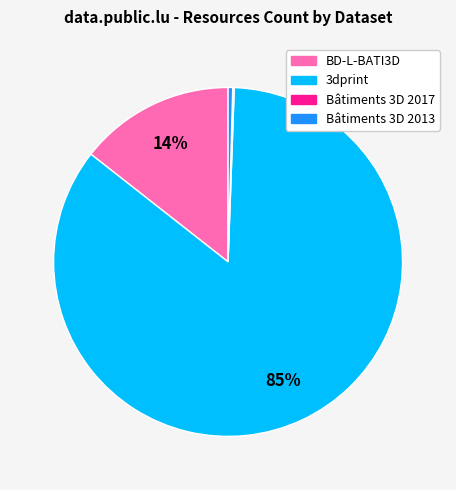

To the nearest percent, what is the average slice percentage?

25%